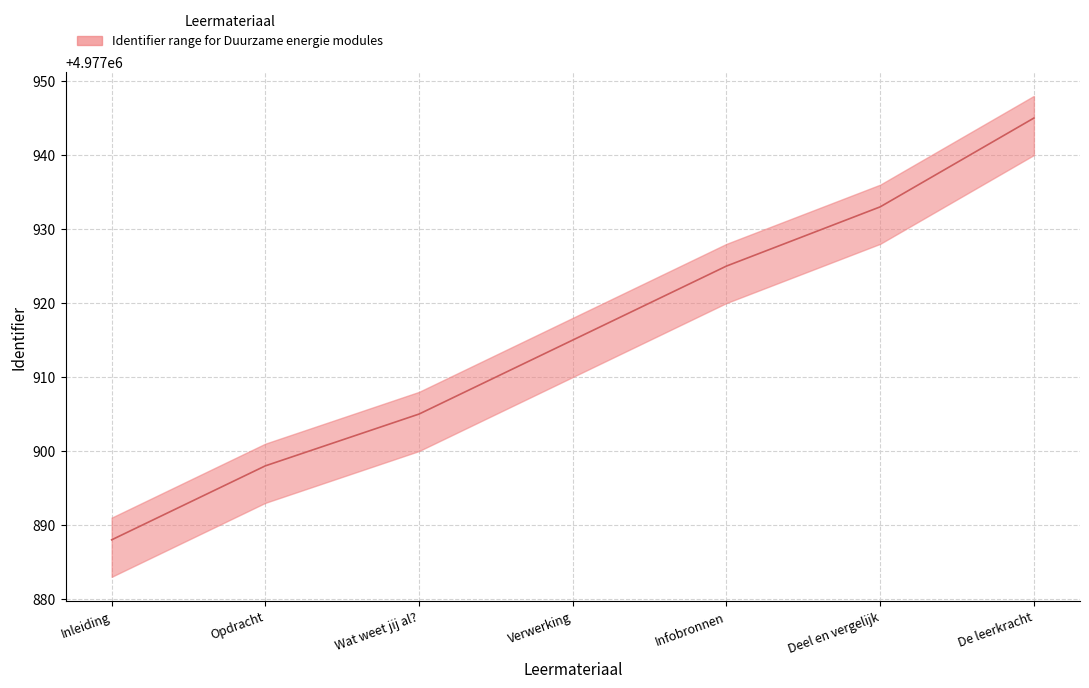

Rank the categories by value from highest to lowest.

De leerkracht, Deel en vergelijk, Infobronnen, Verwerking, Wat weet jij al?, Opdracht, Inleiding